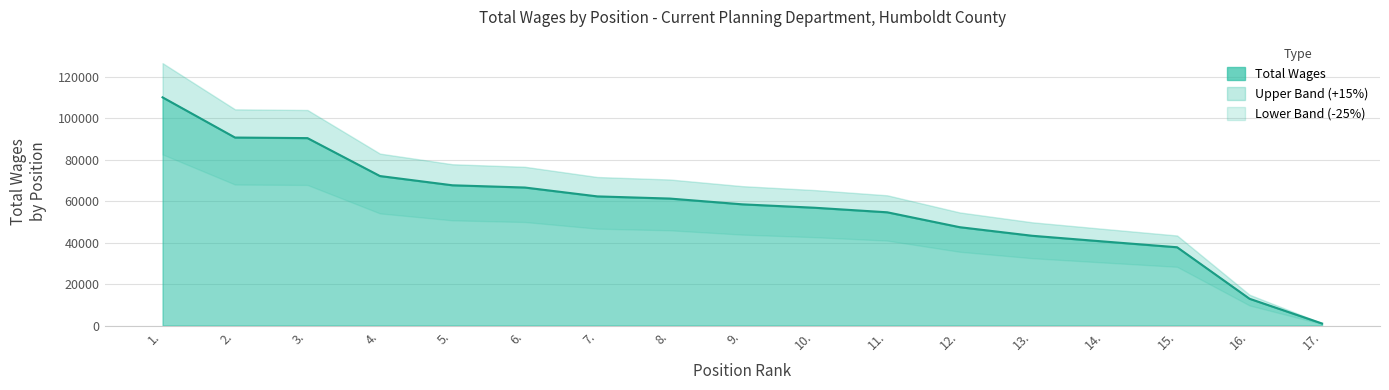

Reading right to left, transcribe all the data shown in this chart.

987	12906	37748	40487	43283	47417	54598	56790	58439	61220	62266	66540	67619	72076	90359	90633	110007